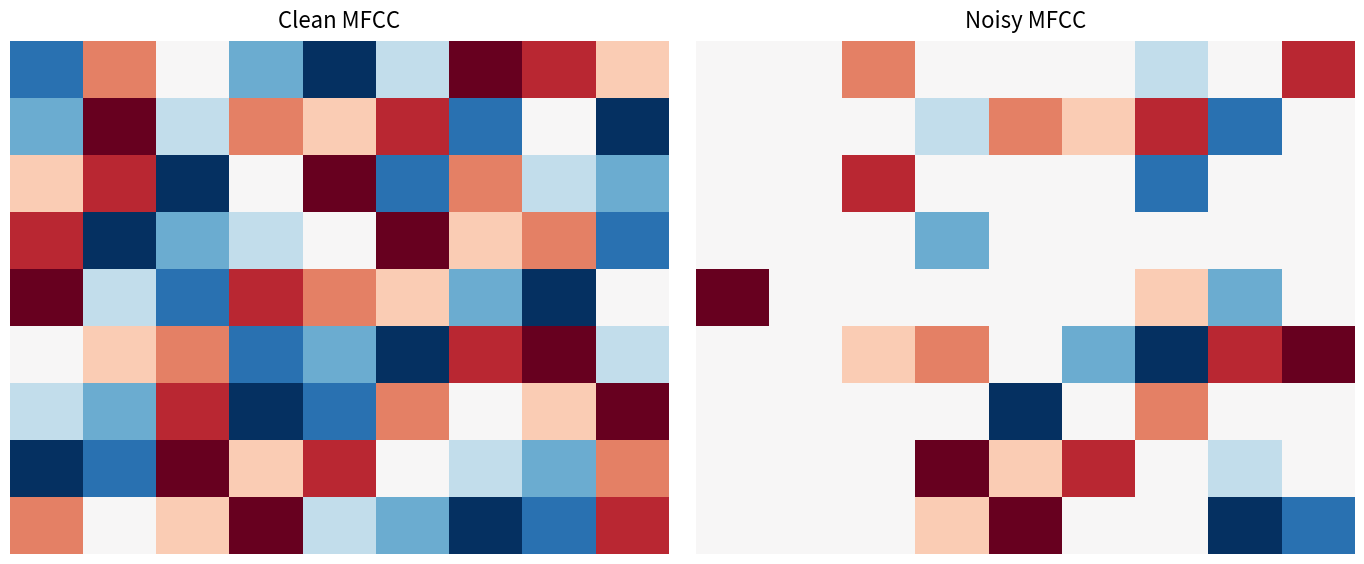

At which category does the chart reach its minimum across all series?

6